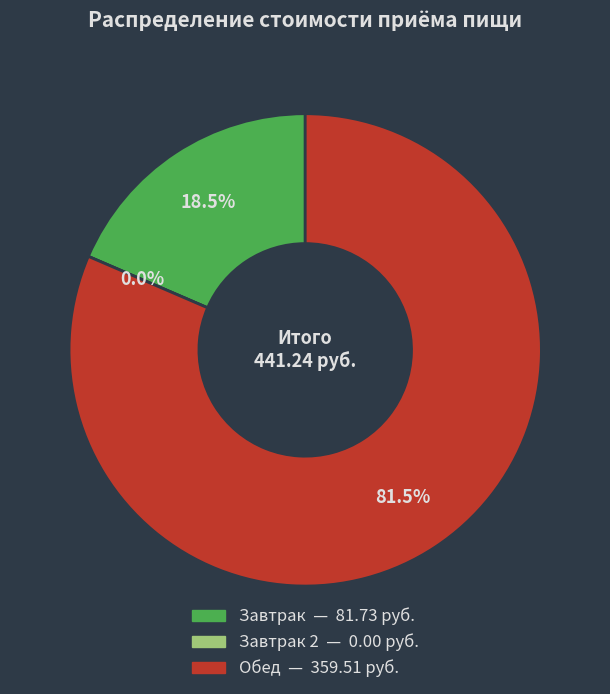

Is Обед the majority of the pie?

Yes